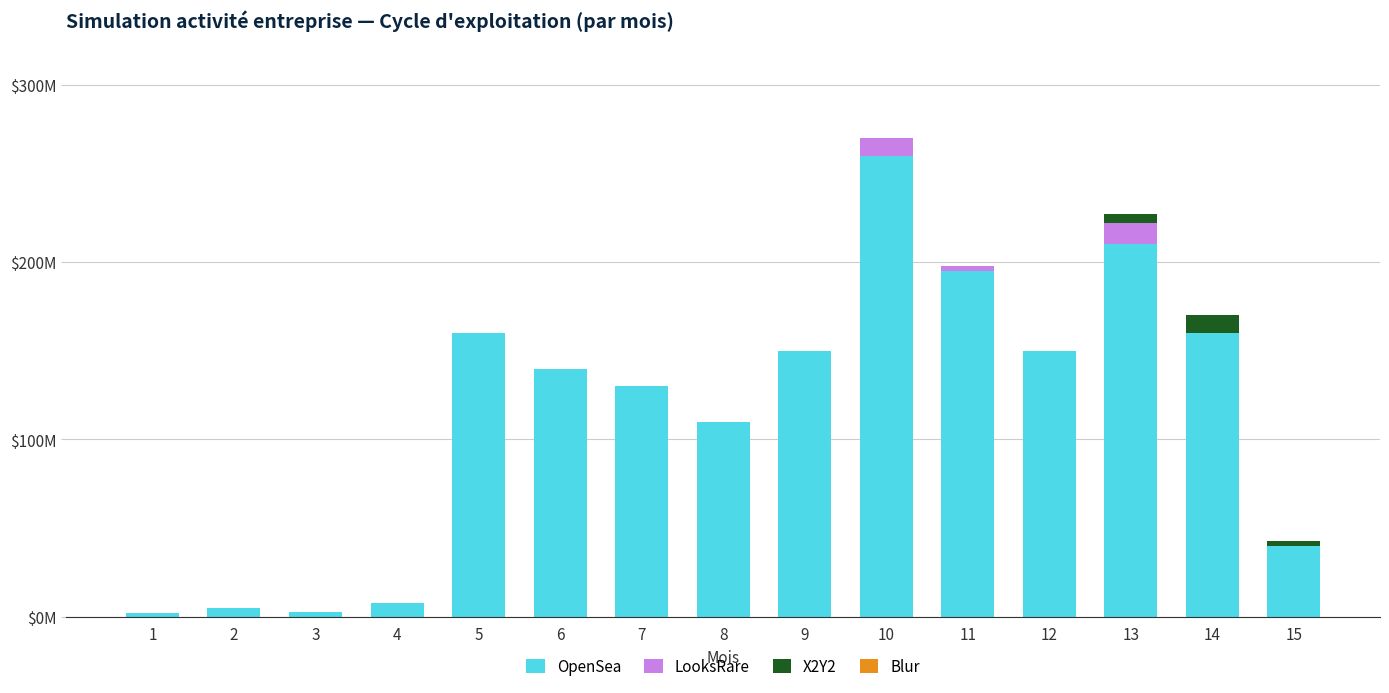

The LooksRare series shows 10 at 10. True or false?

True